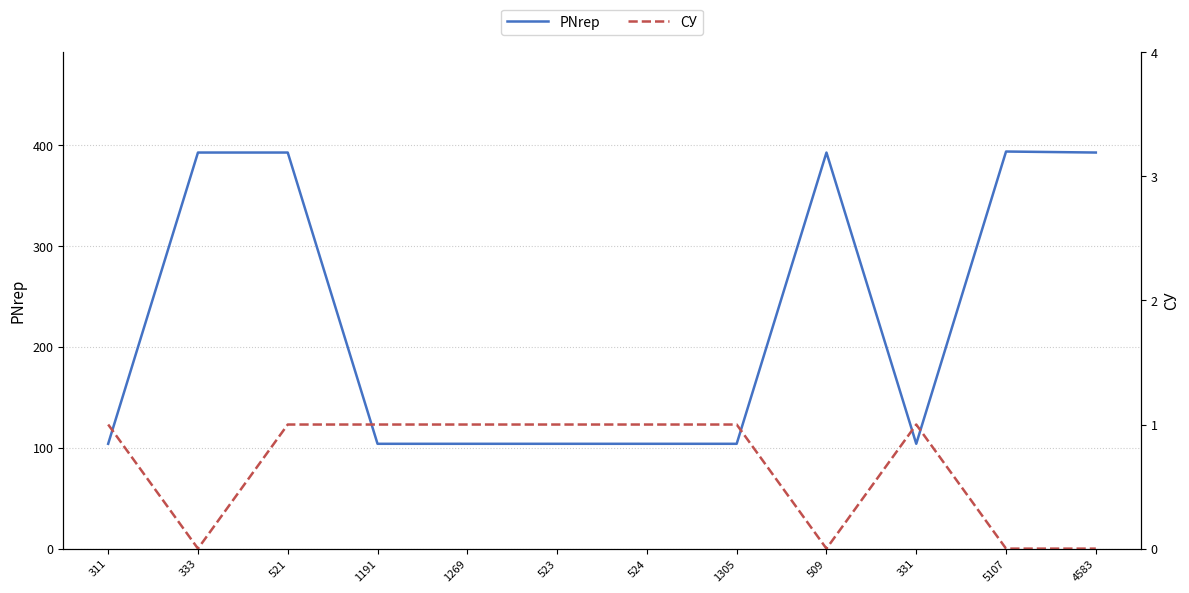

What is the difference between the PNrep values at 5107 and 1191?

290